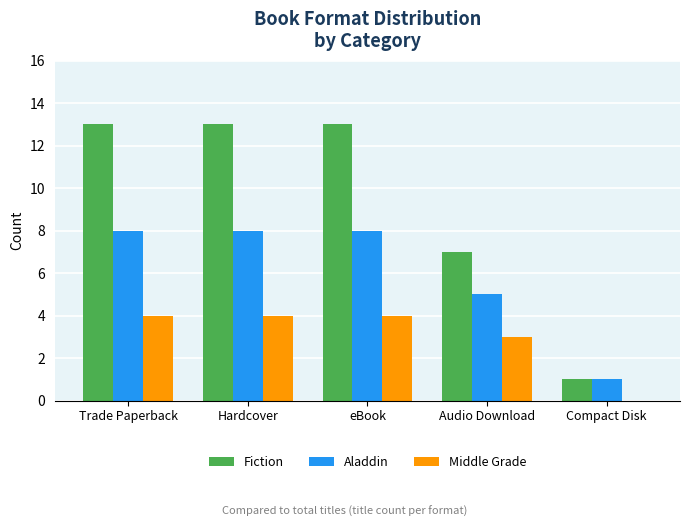

How many distinct data groups are displayed?

3